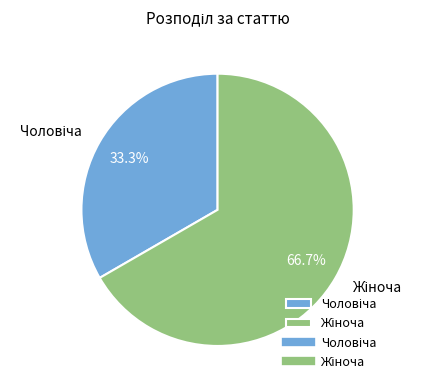

How many segments does this pie chart have?

2